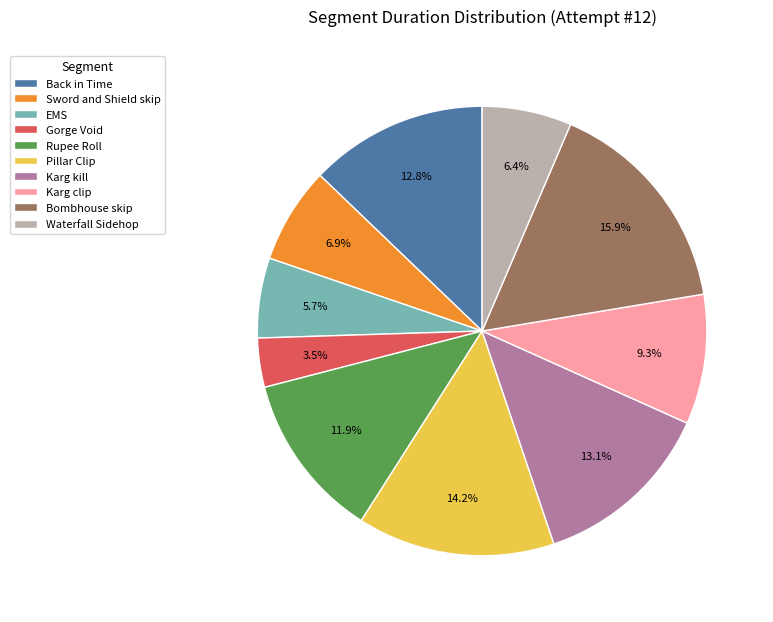

Which category has the biggest portion of the pie?

Bombhouse skip